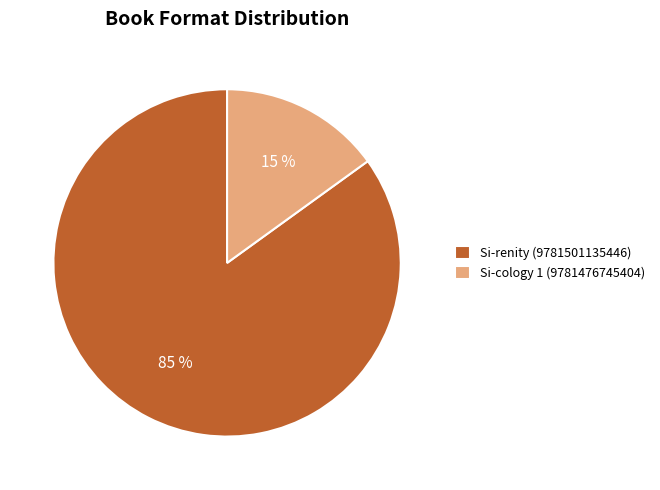

Count the number of slices in the pie.

2